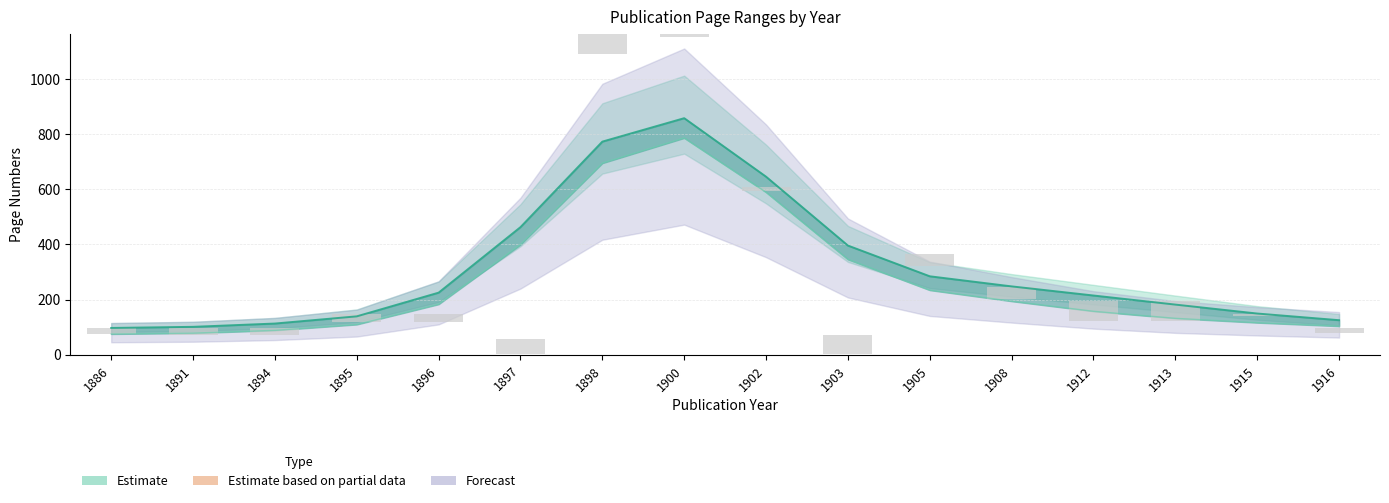

Rank the categories by Page Start value from highest to lowest.

1900, 1898, 1902, 1905, 1908, 1915, 1912, 1913, 1895, 1896, 1916, 1886, 1891, 1894, 1897, 1903